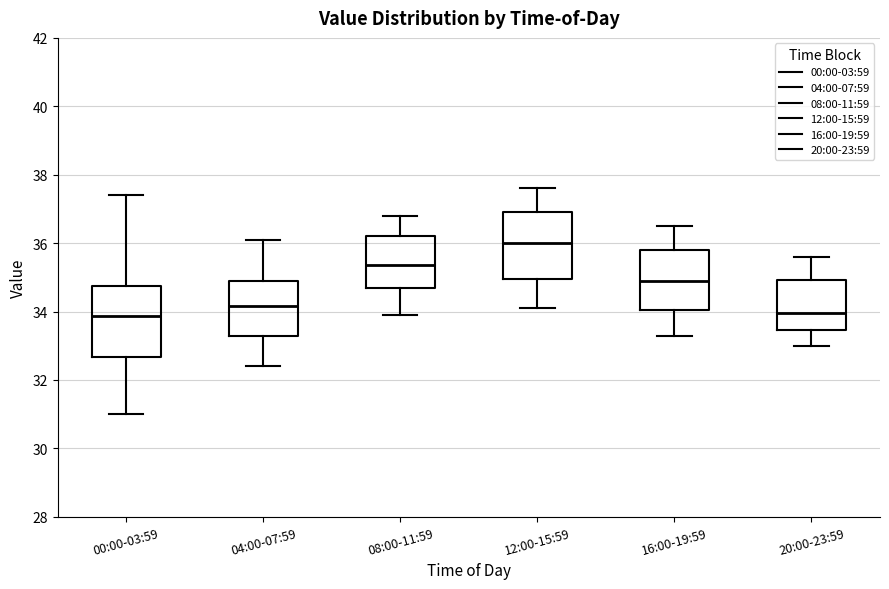

Which box's median line is the highest?

12:00-15:59